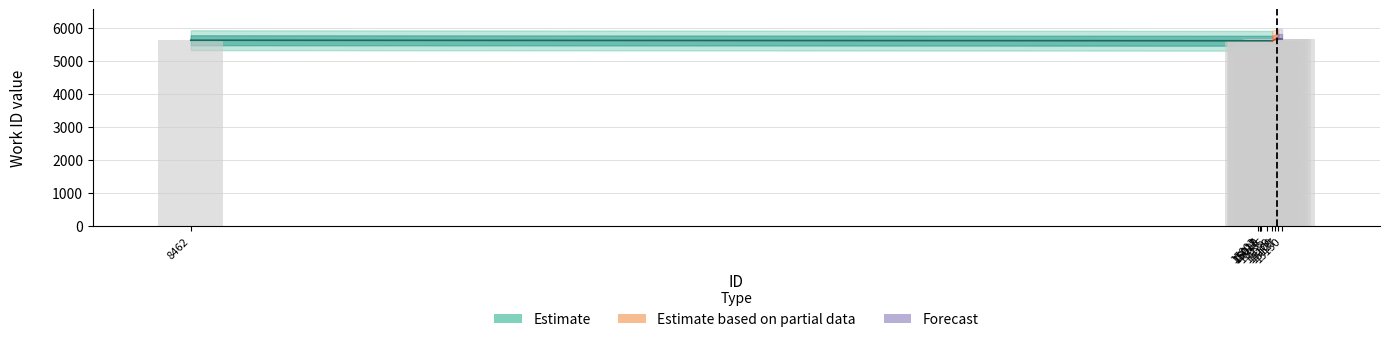

Where is the data nearest to the value 5638?

8462